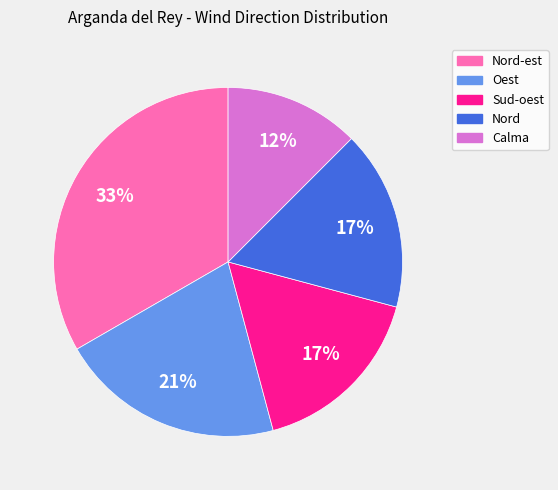

Is there a majority slice in this chart?

No